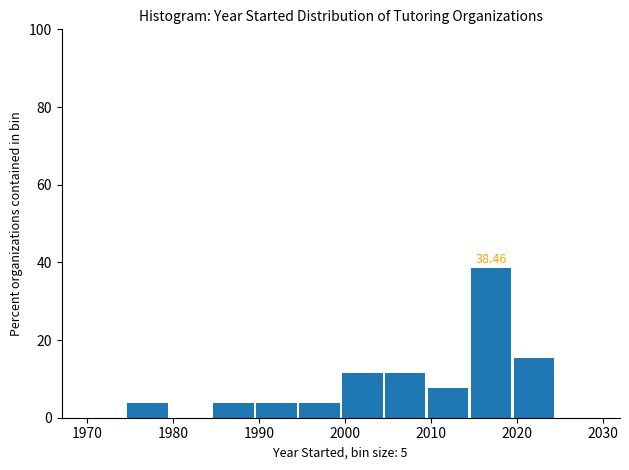

Which range on the x-axis has the tallest bar?

2014.5 to 2019.5